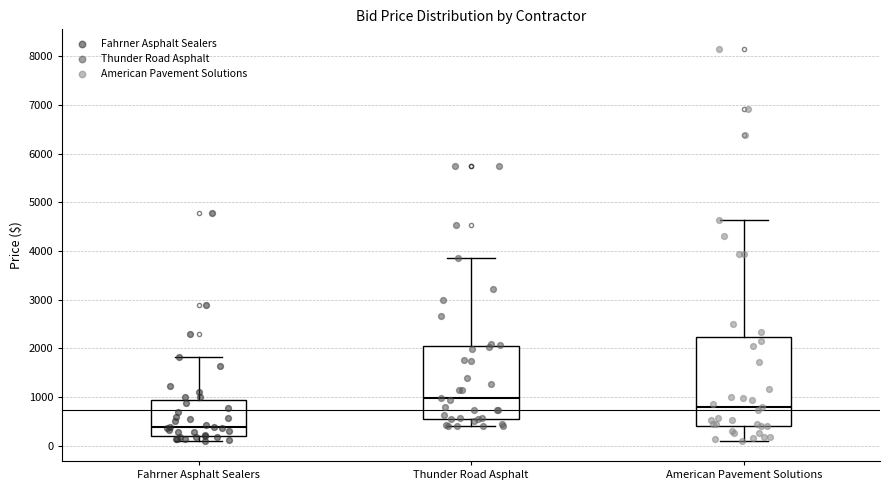

Comparing the boxes themselves (not the whiskers), which one is the tallest?

American Pavement Solutions